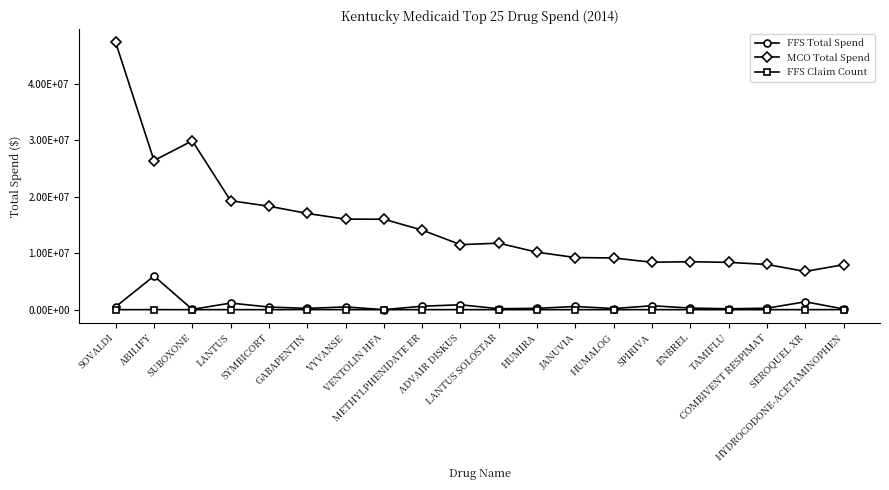

Which series has the largest range (max minus min)?

MCO Total Spend